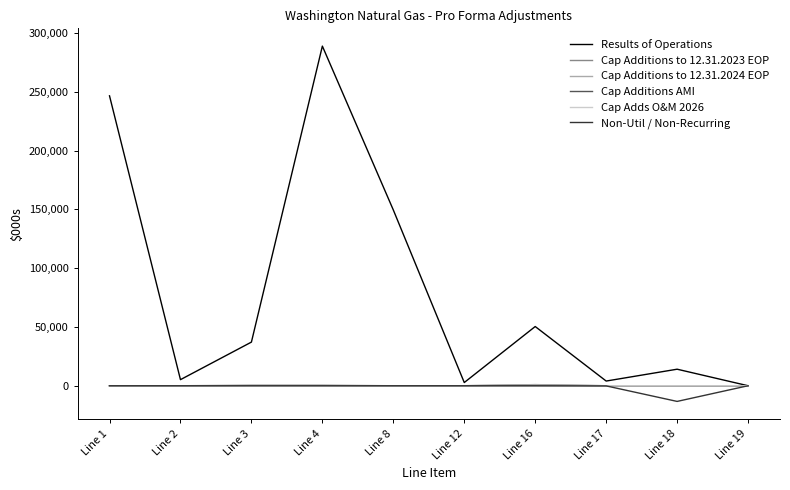

What is the total value across all series at Line 2?

5180